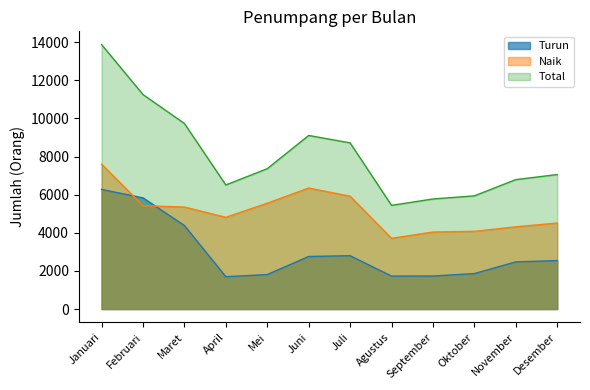

Reading right to left, extract all data points from this chart.

Turun: Desember=2544	November=2476	Oktober=1862	September=1734	Agustus=1731	Juli=2799	Juni=2759	Mei=1811	April=1698	Maret=4383	Februari=5834	Januari=6278
Naik: Desember=4514	November=4316	Oktober=4078	September=4042	Agustus=3711	Juli=5921	Juni=6350	Mei=5555	April=4813	Maret=5355	Februari=5421	Januari=7601
Total: Desember=7058	November=6792	Oktober=5940	September=5776	Agustus=5442	Juli=8720	Juni=9109	Mei=7366	April=6511	Maret=9738	Februari=11255	Januari=13879